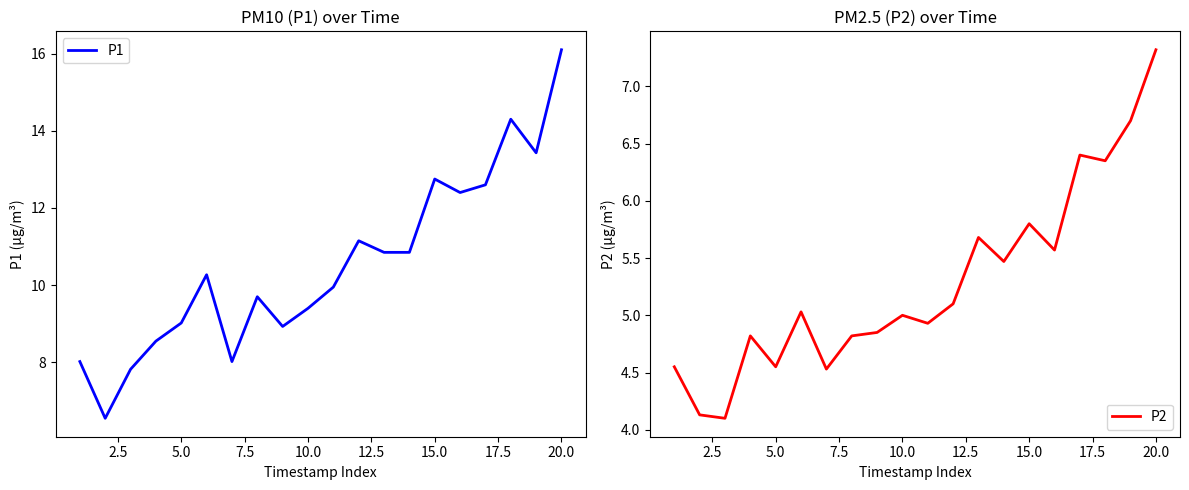

What is the lowest value of the P2 series?

4.1